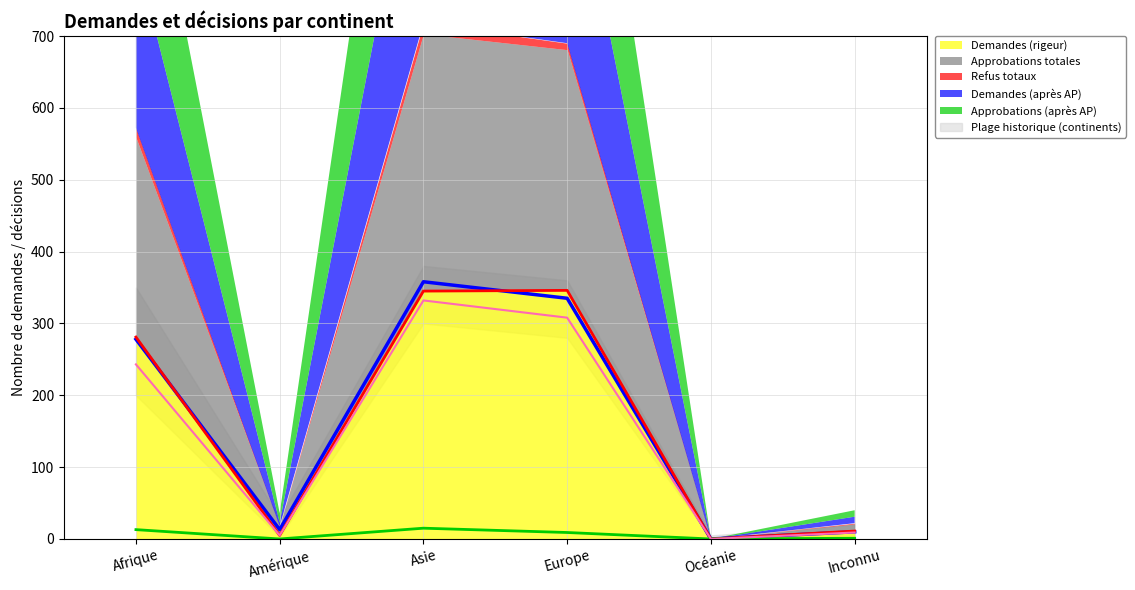

How many values in Approbations totales are above zero?

5